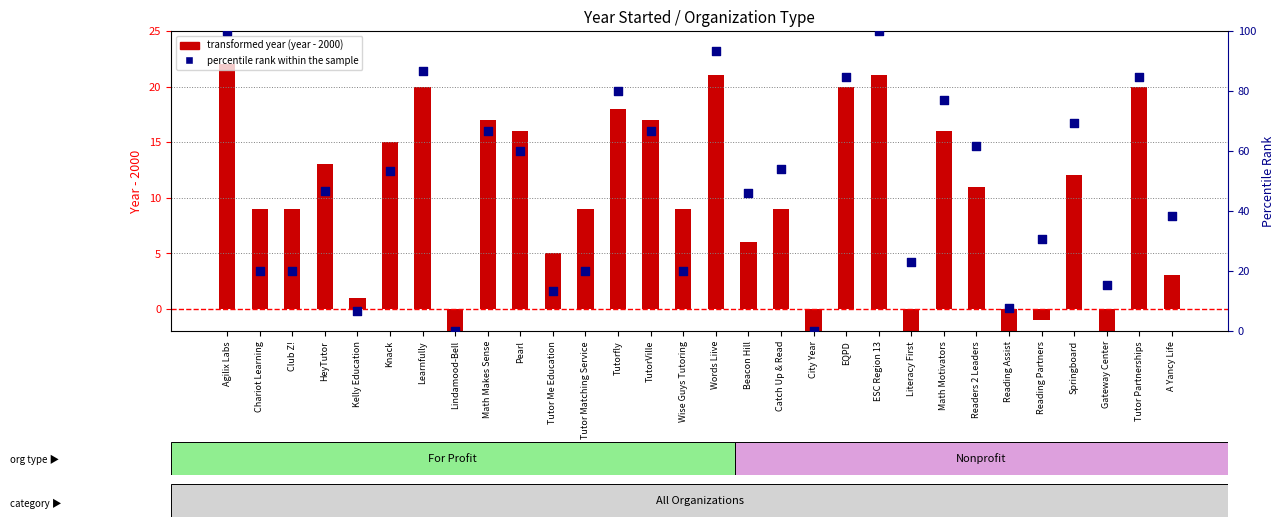

Which series has the largest total across all categories?

percentile rank within the sample